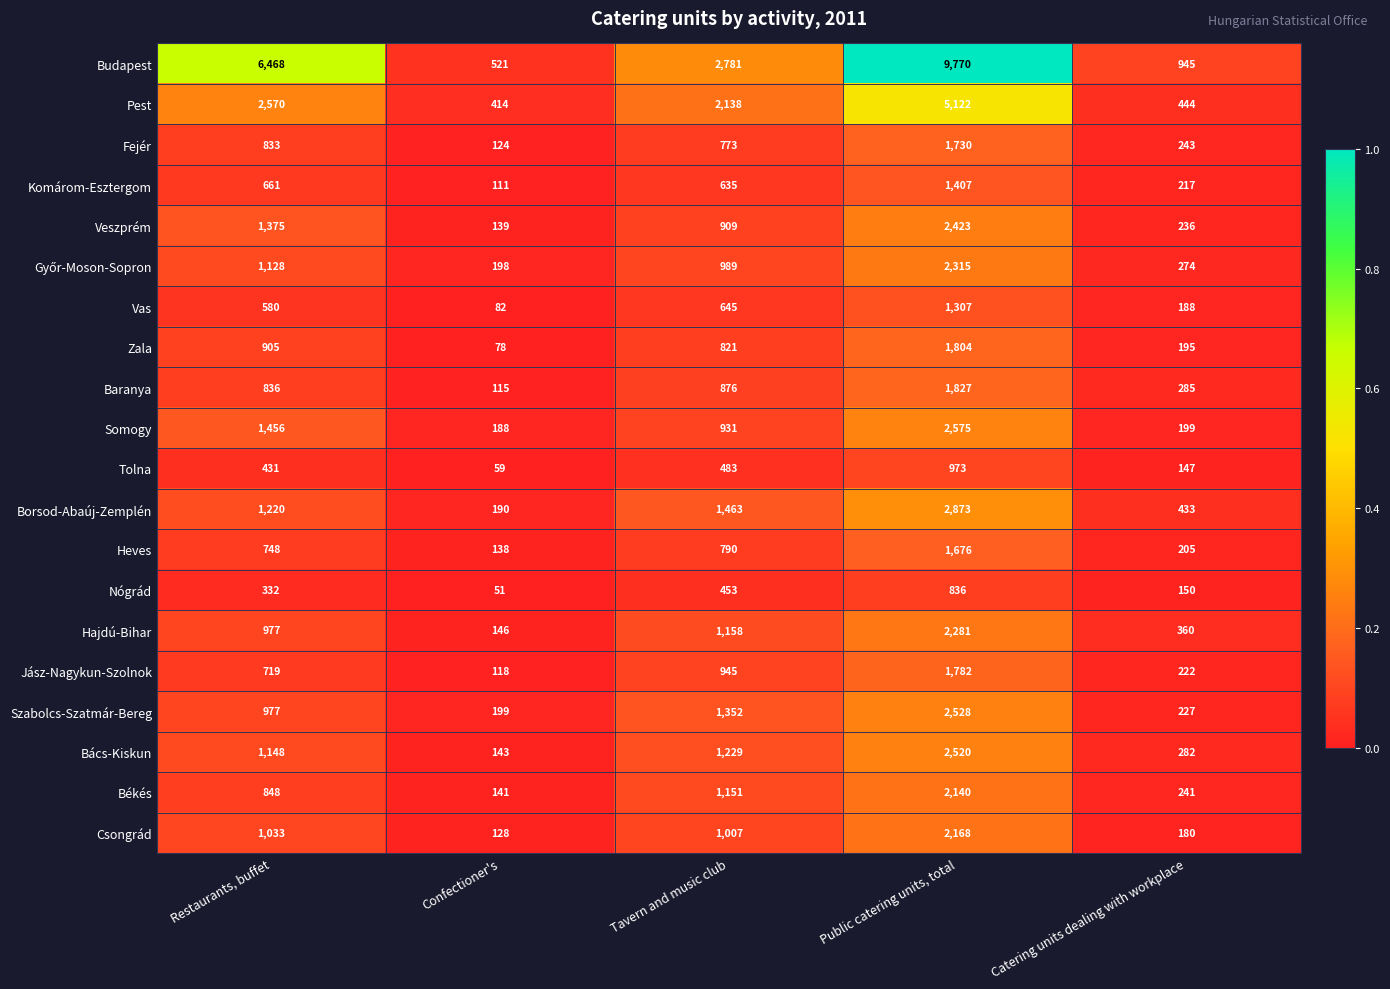

What is the total value across all series at Restaurants, buffet?

25245